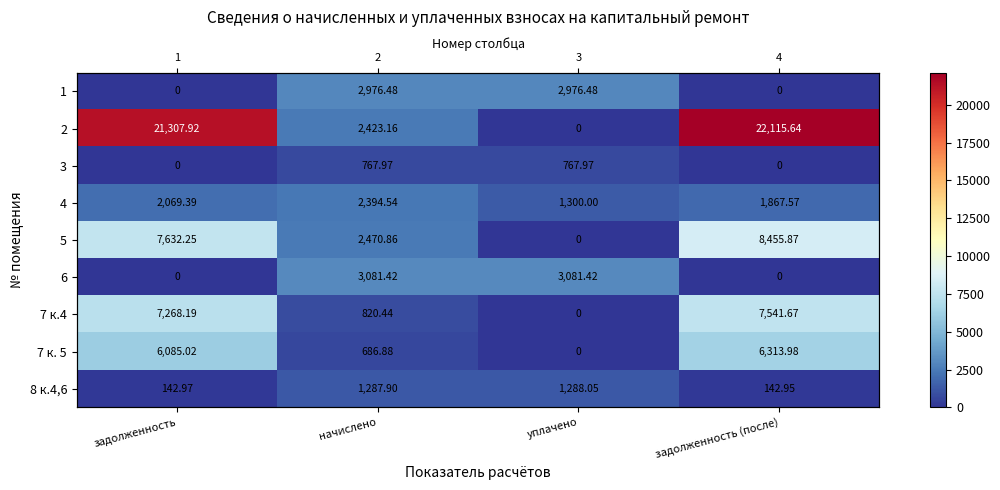

What is the difference between the maximum and minimum values in the 7 к. 5 series?

6314.0